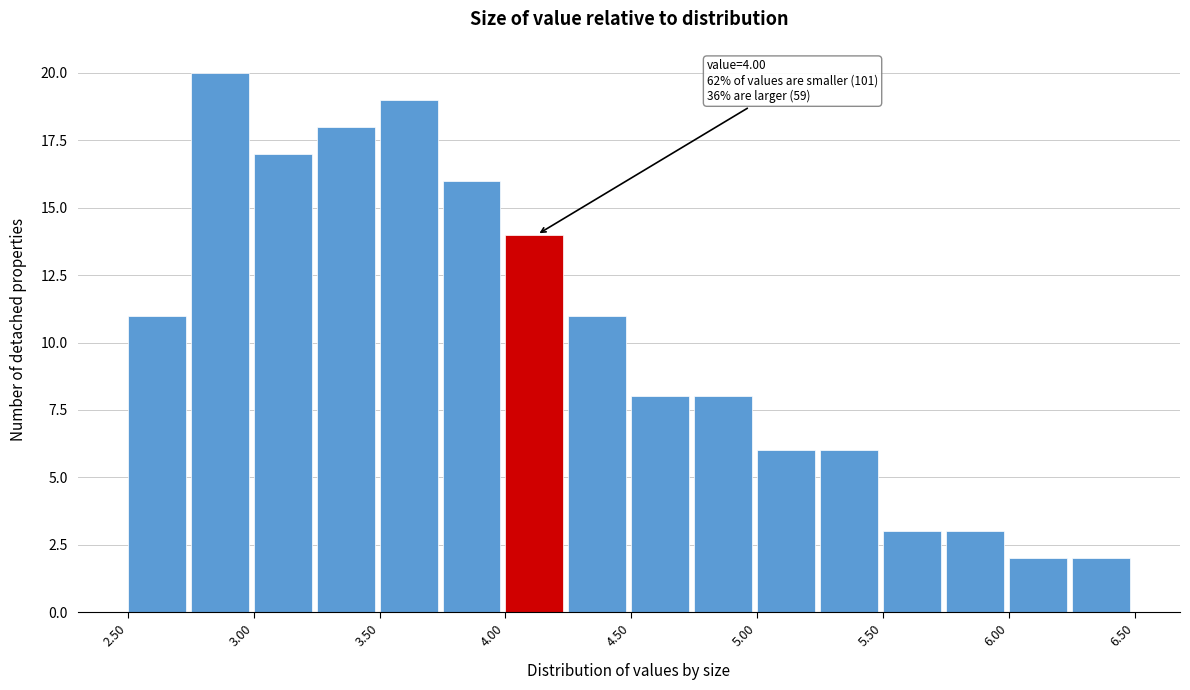

Which range on the x-axis has the tallest bar?

2.75 to 3.00